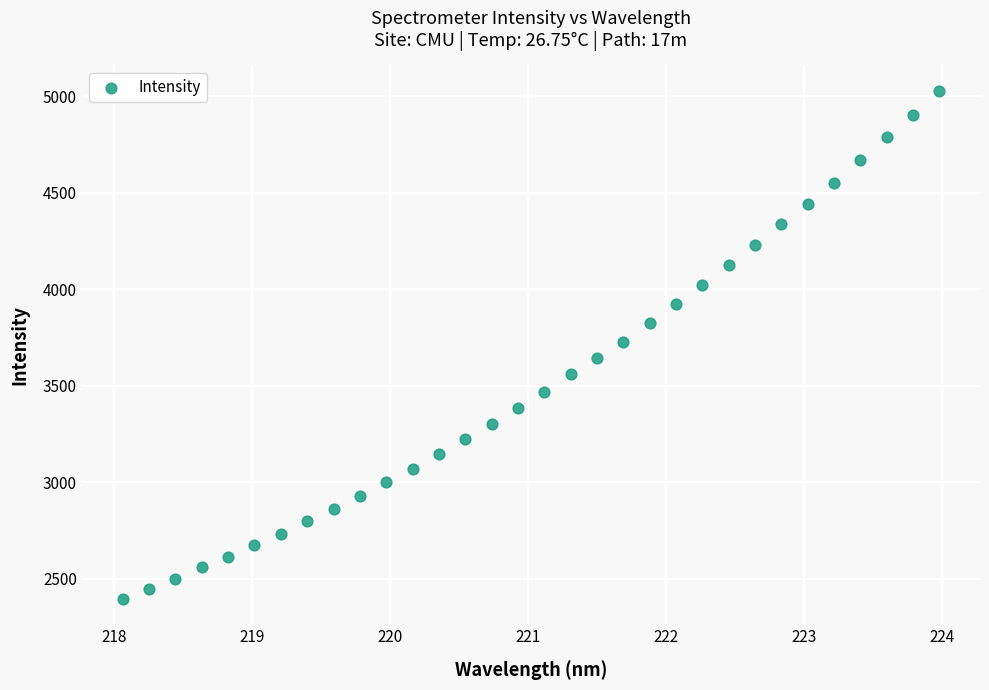

What is the range of Y values (max minus min)?

2633.9